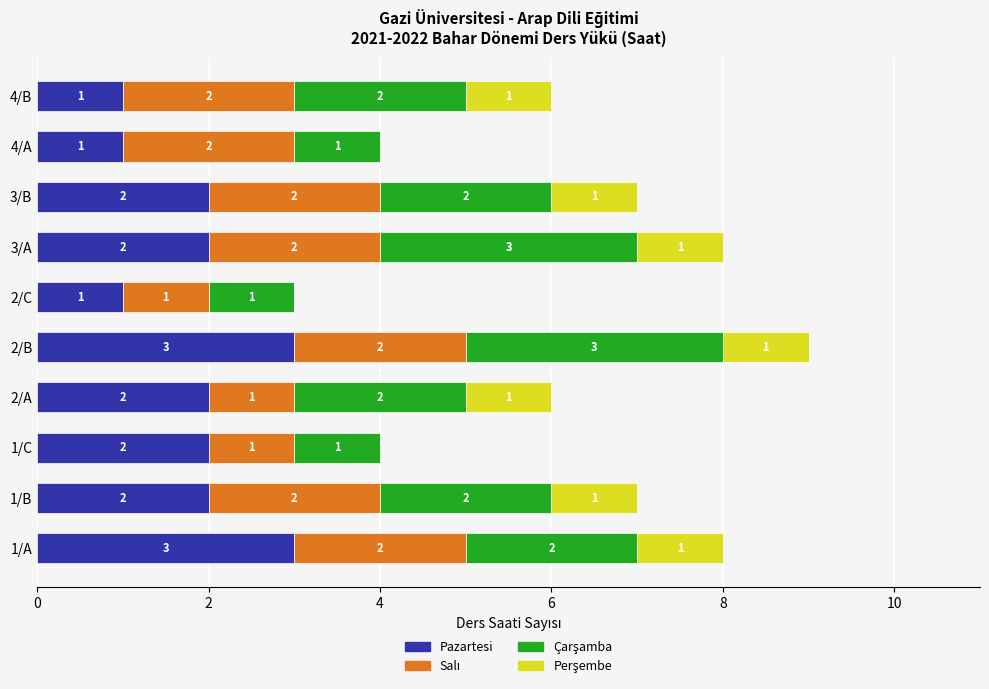

At which category is the sum across all series the highest?

2/B